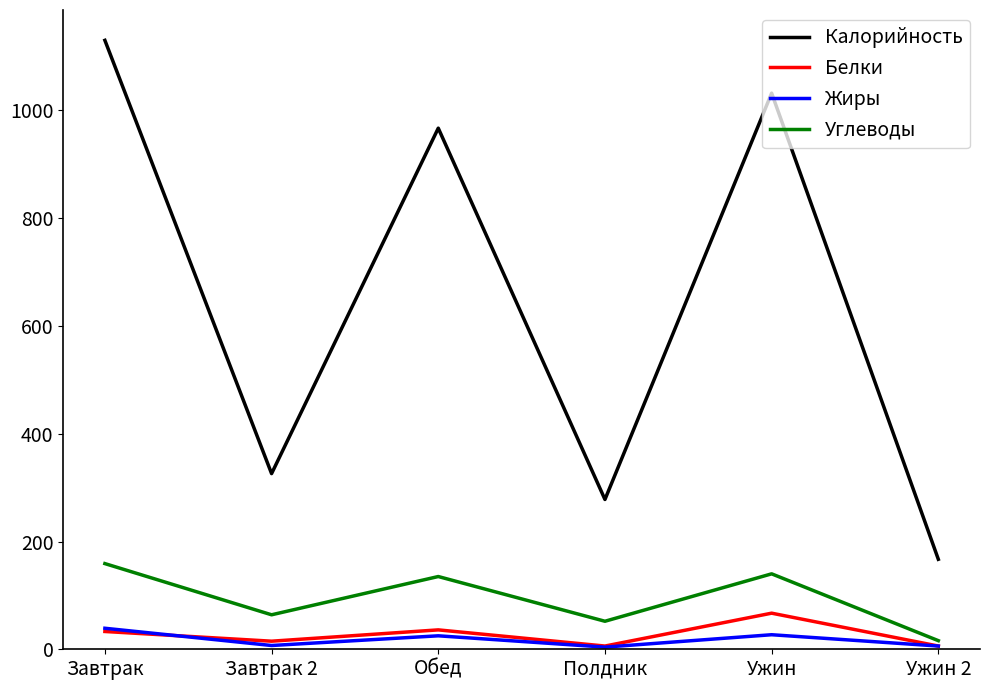

Between Полдник and Ужин, which series saw the biggest shift?

Калорийность